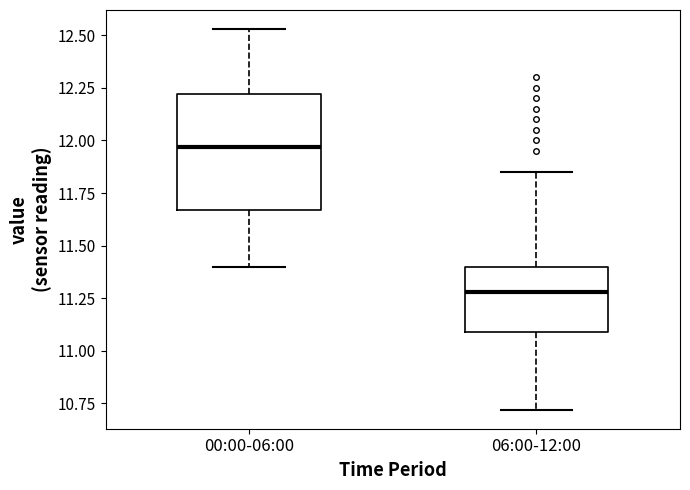

Where does the median line of the box for 06:00-12:00 sit on the y-axis? The values are not printed on the chart, so give them approximately, as read against the axis.

11.30